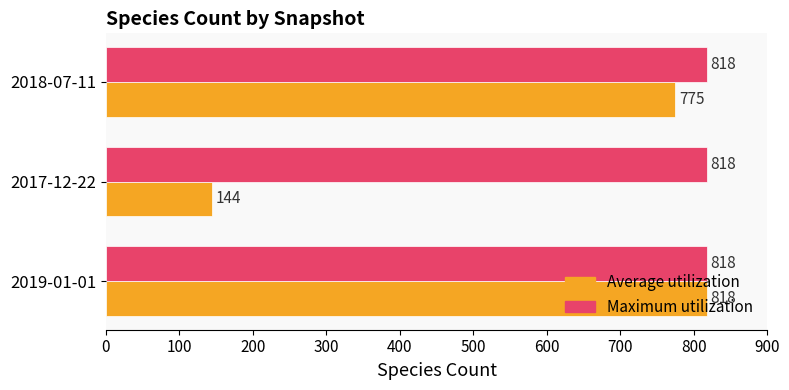

What is the average value of the Average utilization series?

579